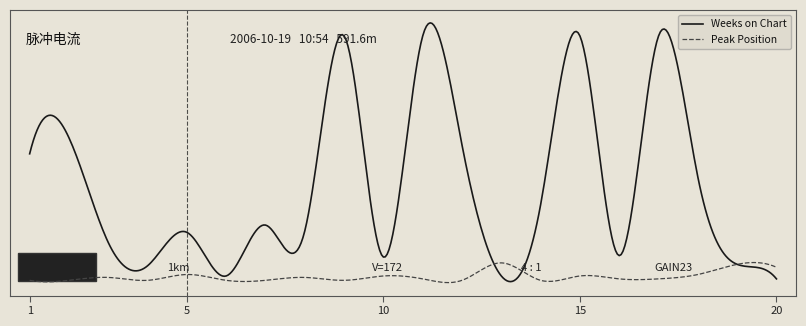

What is the value of the Peak Position point at the 14th from the left?

1